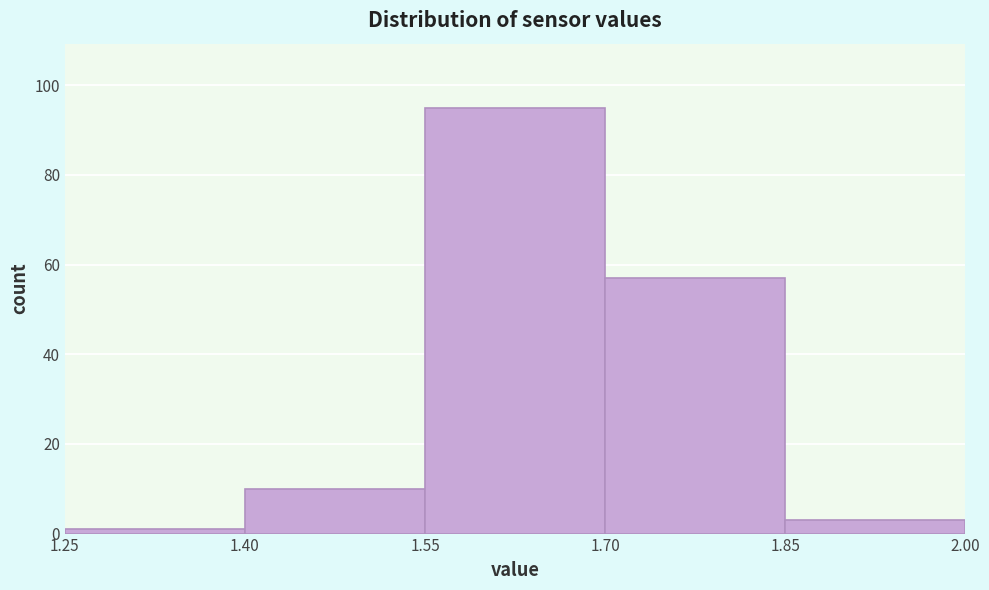

Reading left to right, transcribe this chart: for each bar, give the range it covers on the x-axis and its height. The values are not printed on the chart, so give them approximately, as read against the axis.

1.25 to 1.40: under 2
1.40 to 1.55: 10
1.55 to 1.70: 96
1.70 to 1.85: 58
1.85 to 2.00: 4